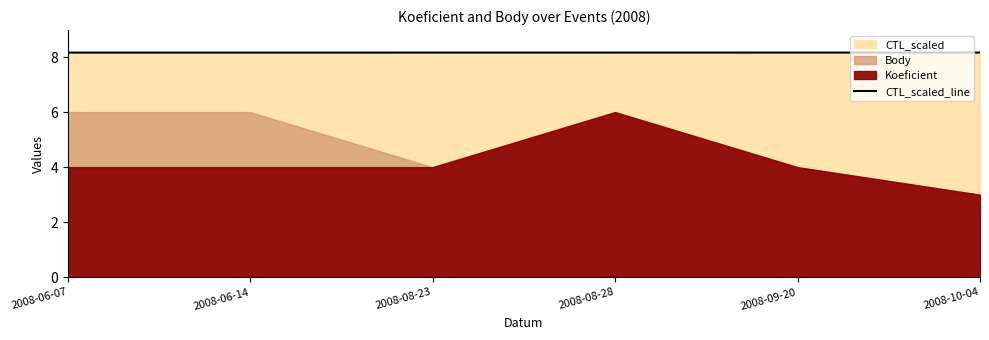

The value of CTL_scaled_line at 2008-10-04 is 8.2. True or false?

True